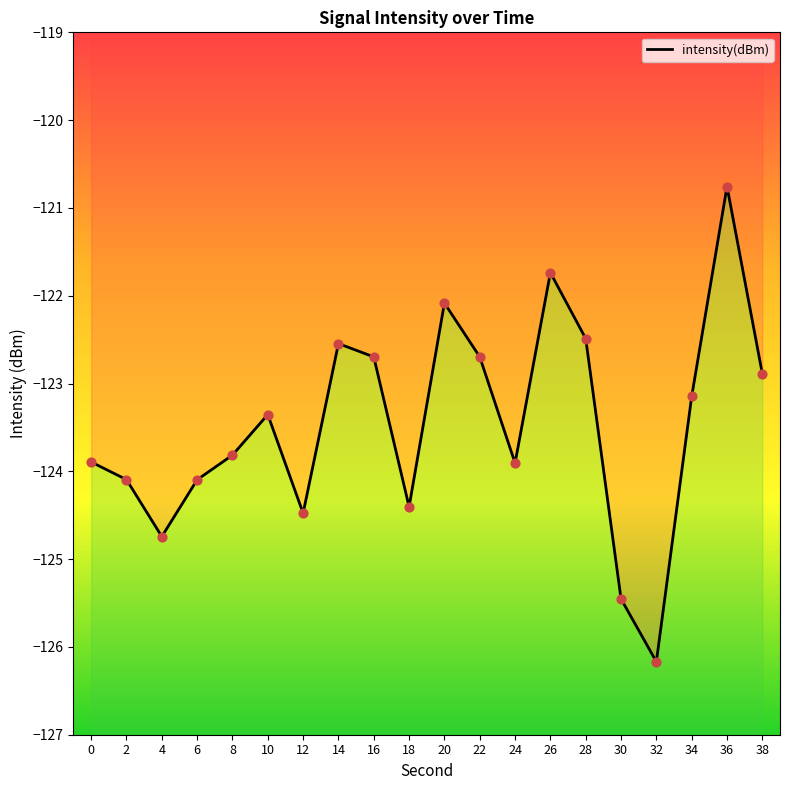

What is the change in value from 0 to 34?

+0.7